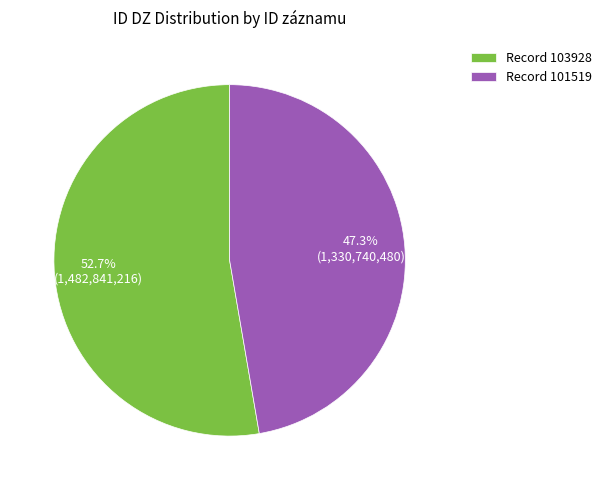

Which has a higher value, Record 103928 or Record 101519?

Record 103928